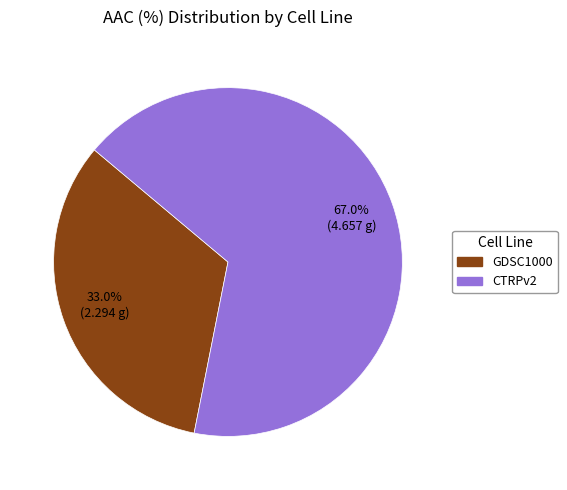

Is the sum of GDSC1000 and CTRPv2 greater than half?

Yes